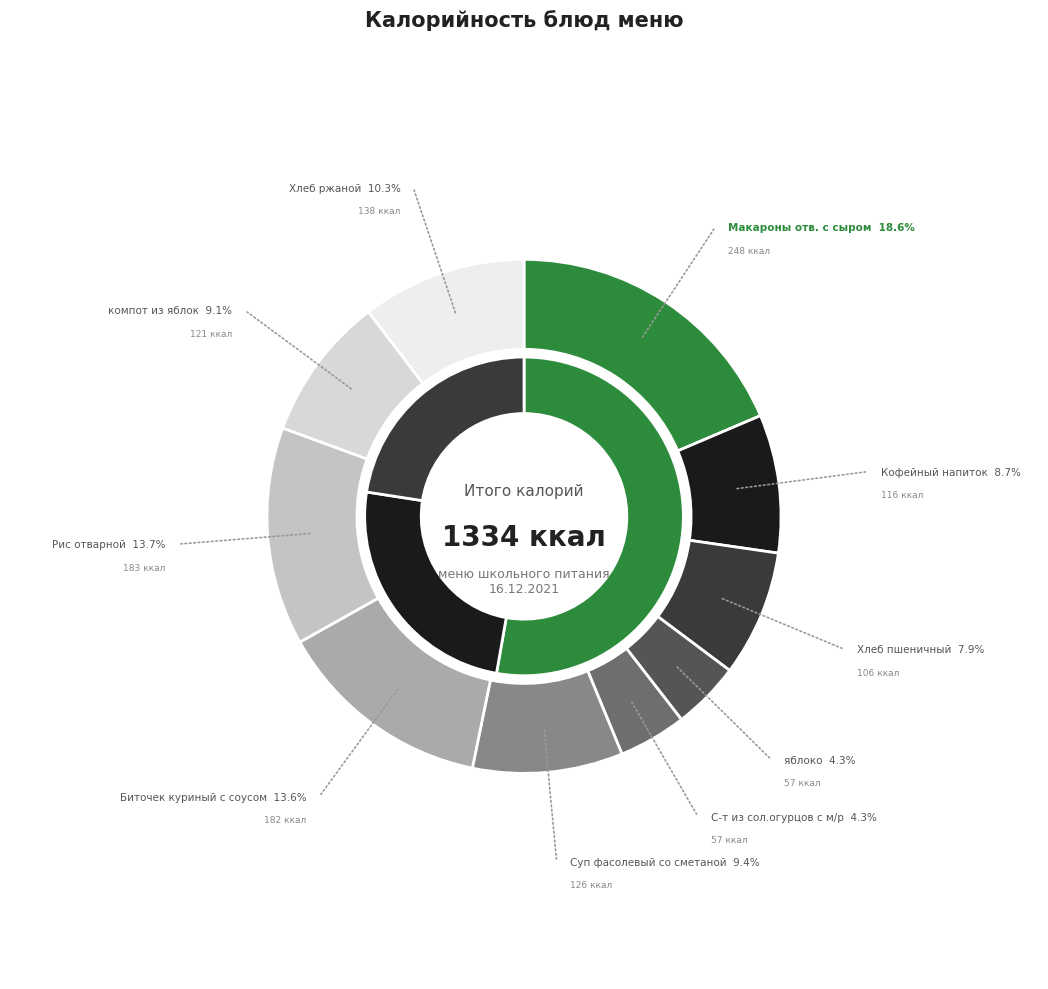

Does Хлеб ржаной represent more than half of the total?

No